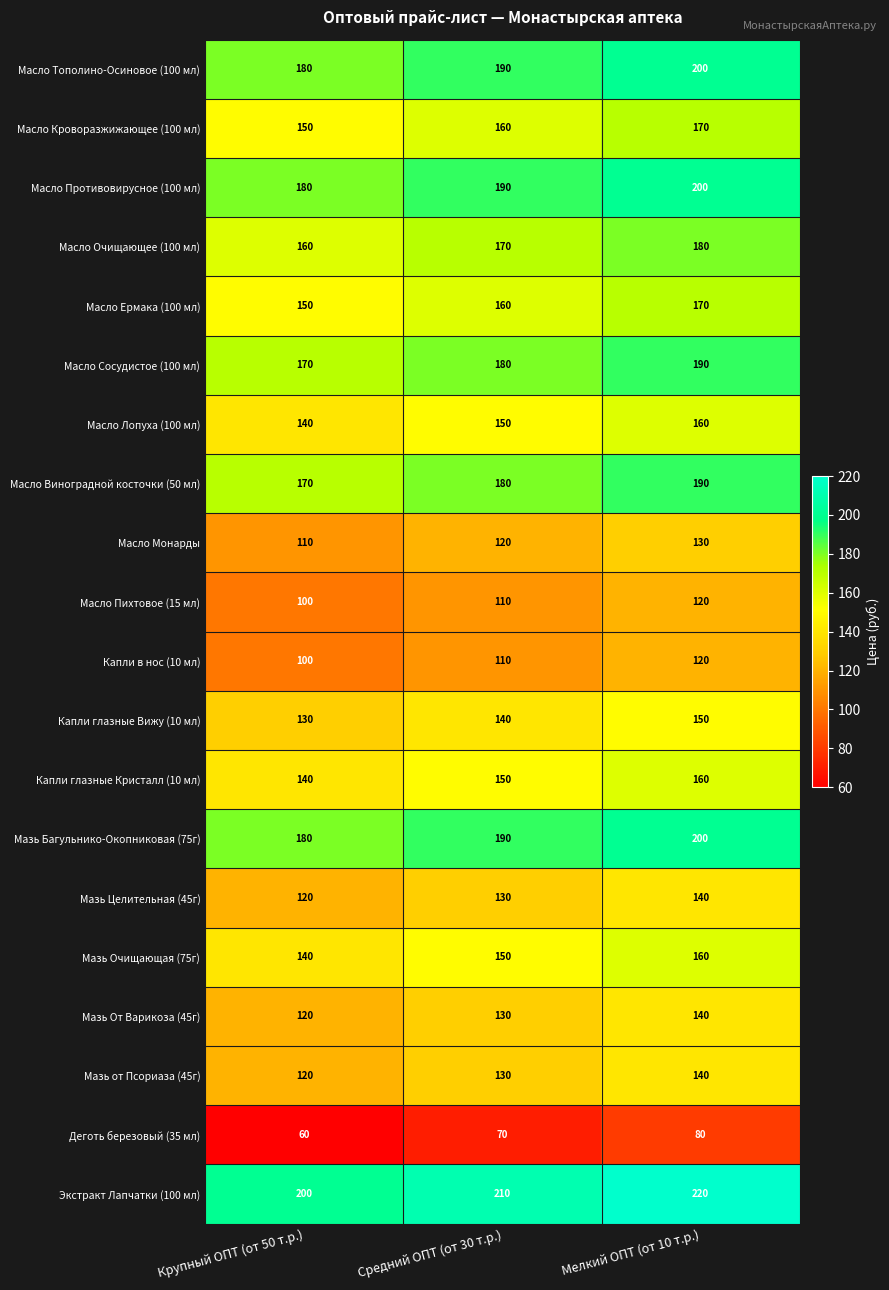

What is the difference between the maximum and minimum values in the Масло Очищающее (100 мл) series?

20